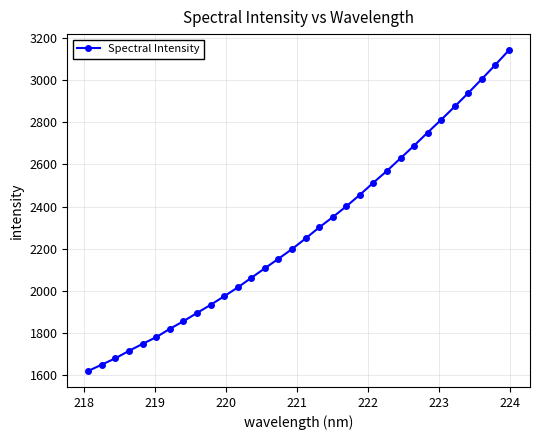

Does the chart have visible grid lines?

Yes